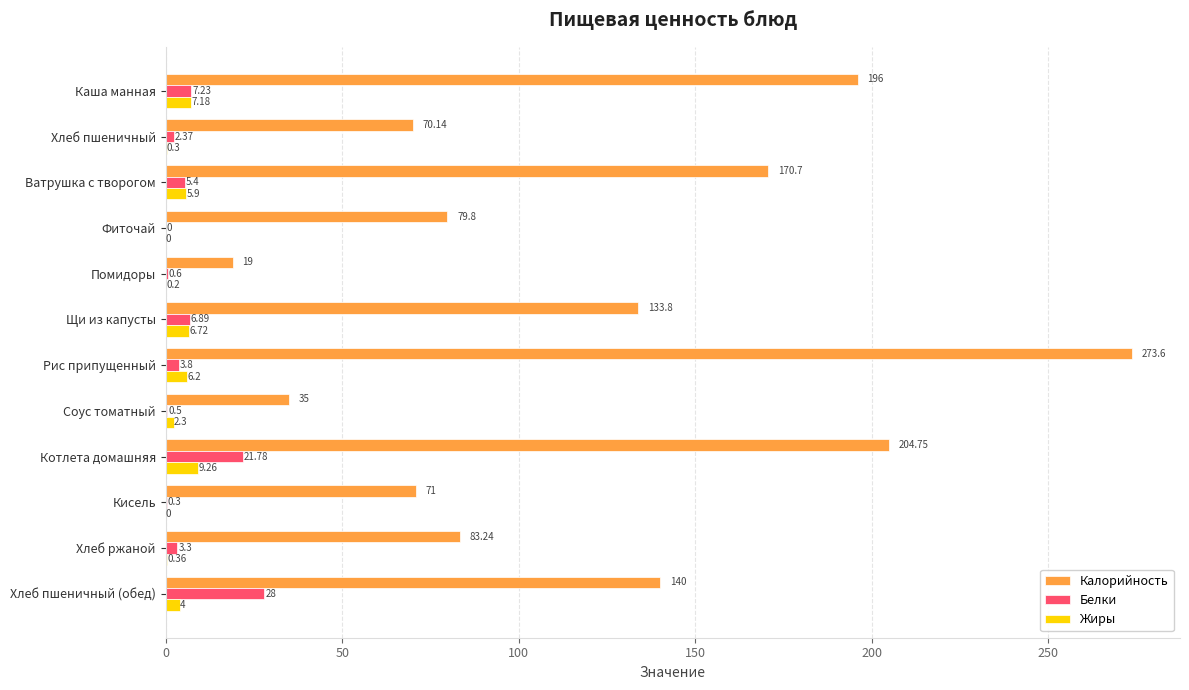

At which label is Калорийность closest to 146?

Хлеб пшеничный (обед)